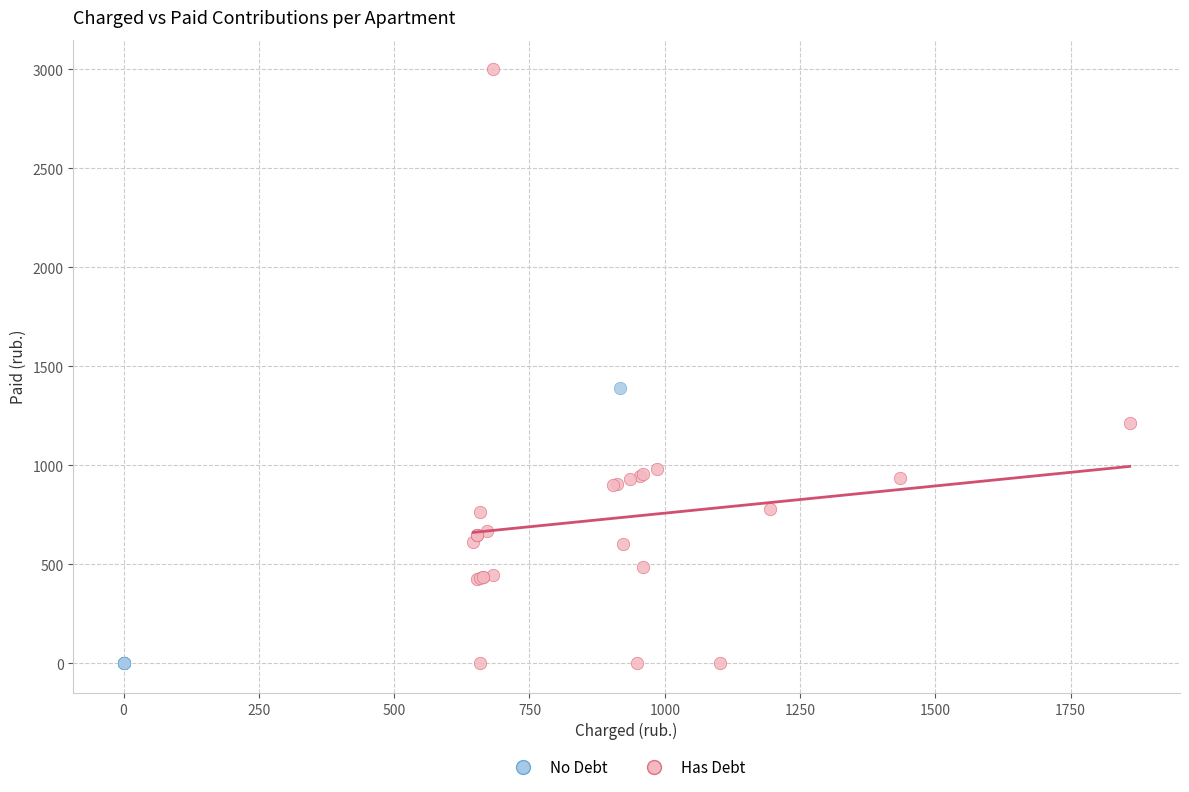

Which series reaches the maximum Y coordinate?

Has Debt